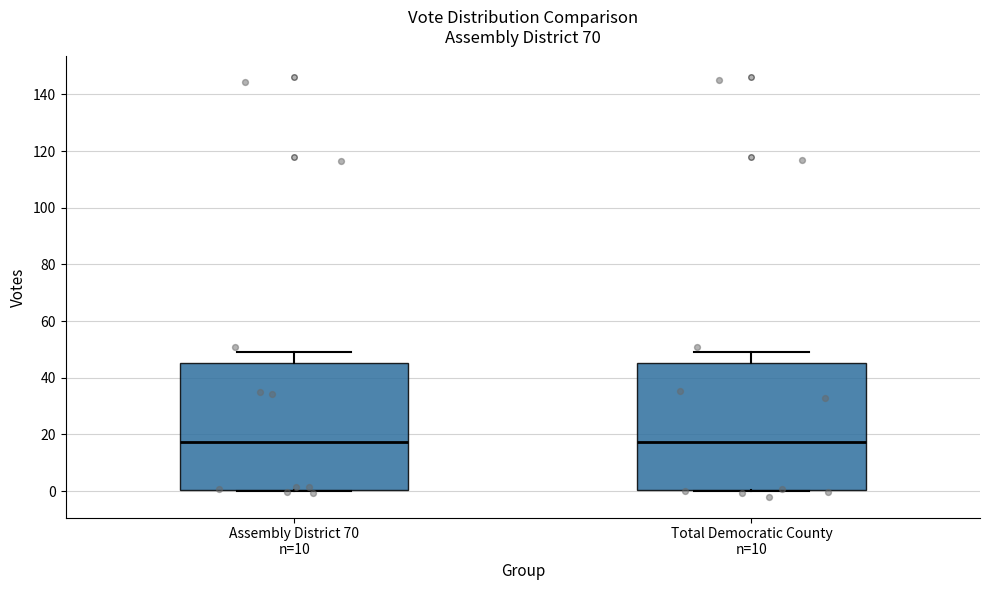

Reading left to right, transcribe this box plot: for each box, give where its median line is, the range the box spans, and where its two whiskers end, as read against the y-axis. The values are not printed on the chart, so give them approximately, as read against the axis.

Assembly District 70 n=10: median 18, box 0 to 46, whiskers 0 to 50
Total Democratic County n=10: median 18, box 0 to 46, whiskers 0 to 50